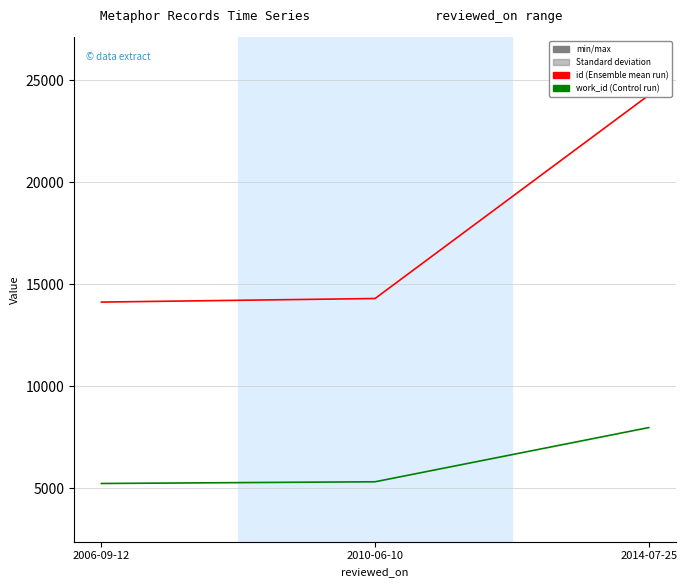

The value of id at 2006-09-12 is 14129. True or false?

True